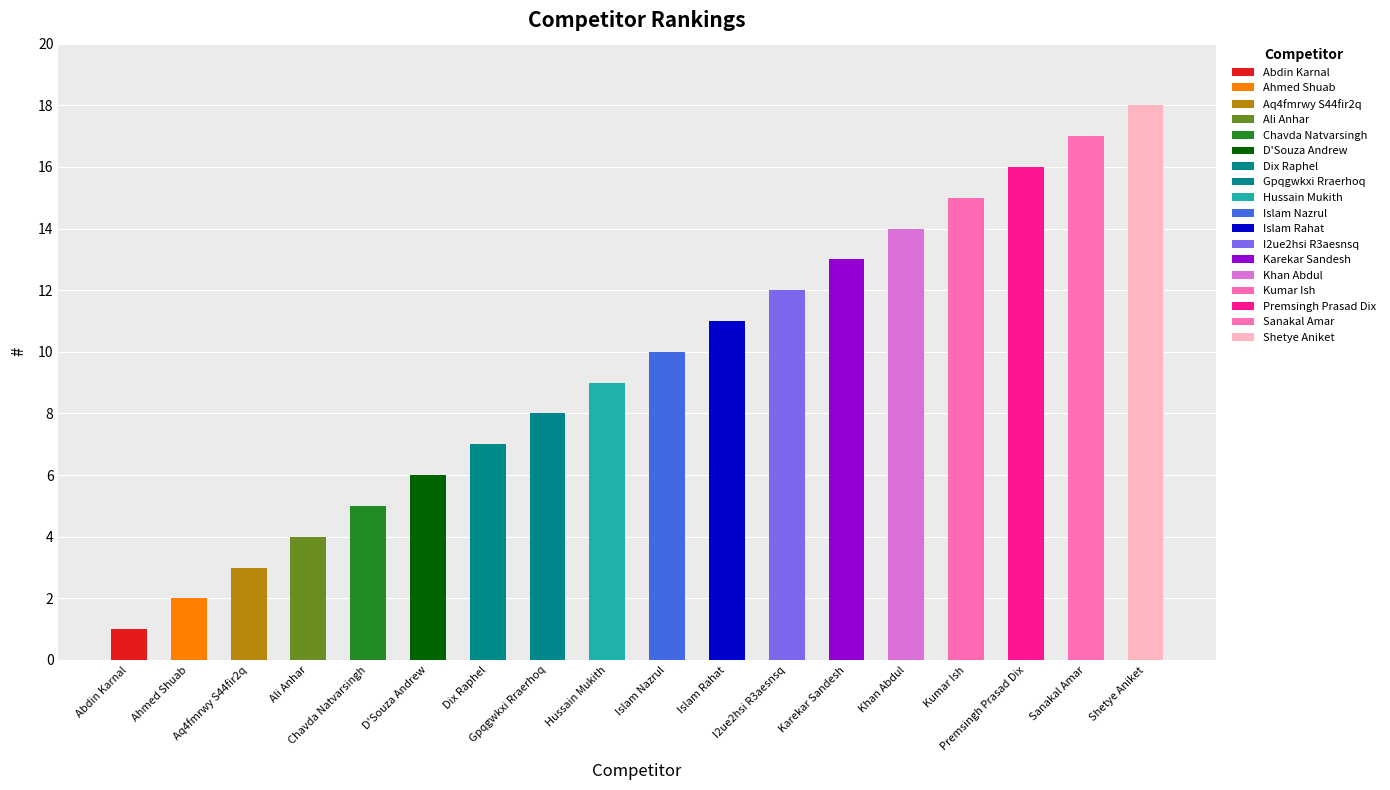

Reading left to right, extract all data points from this chart.

1	2	3	4	5	6	7	8	9	10	11	12	13	14	15	16	17	18